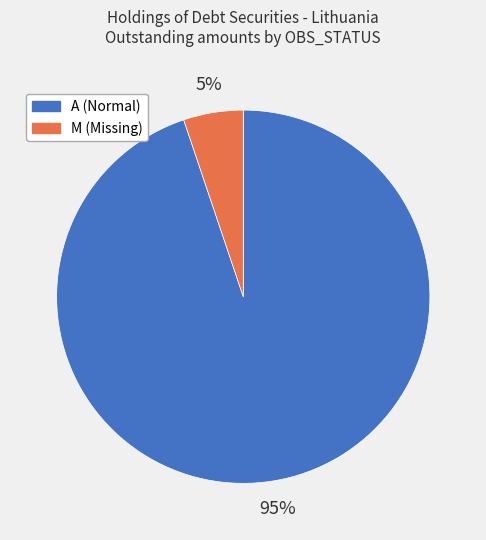

Rank the categories by value from highest to lowest.

A, M